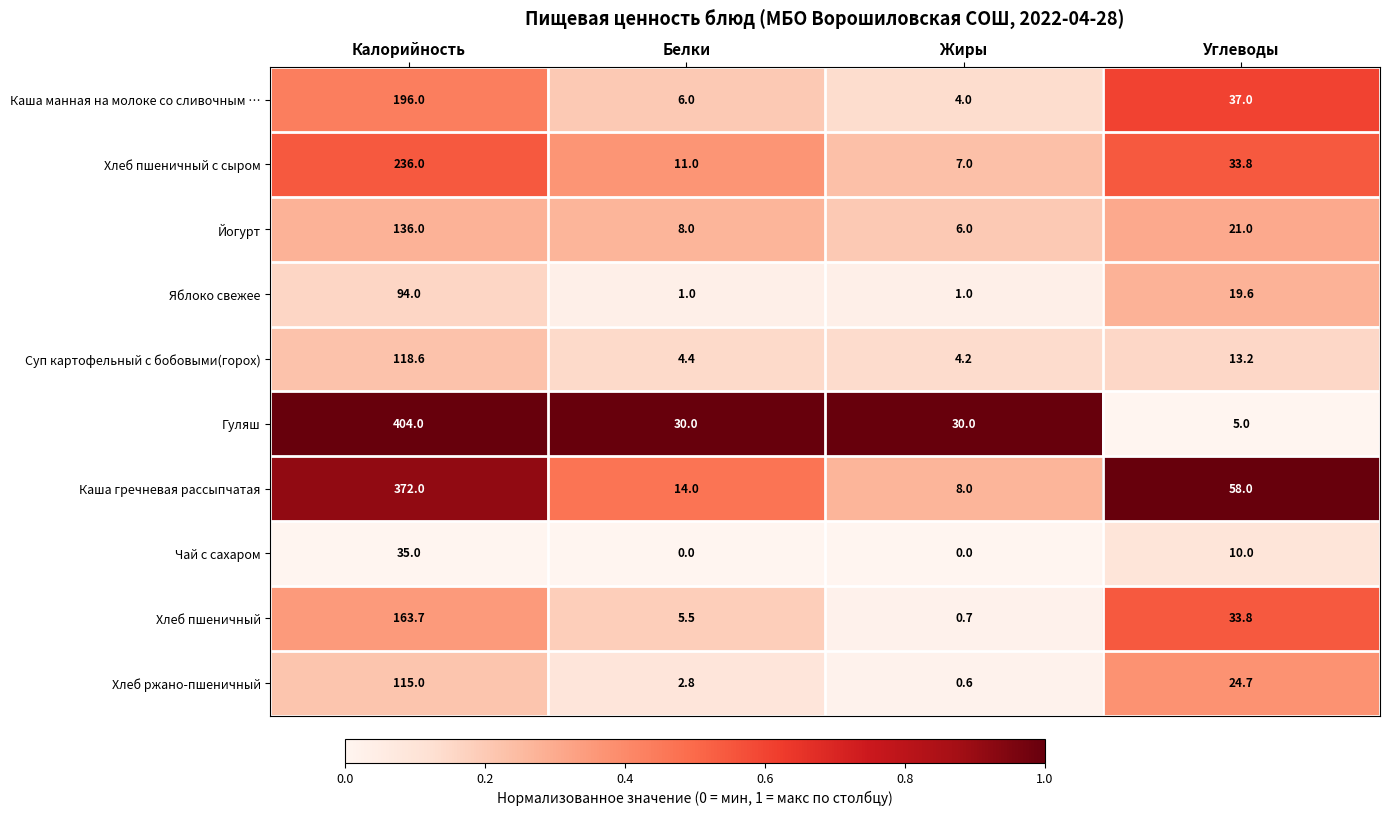

What is the sum of the Суп картофельный с бобовыми(горох) values at Калорийность and Углеводы?

131.8